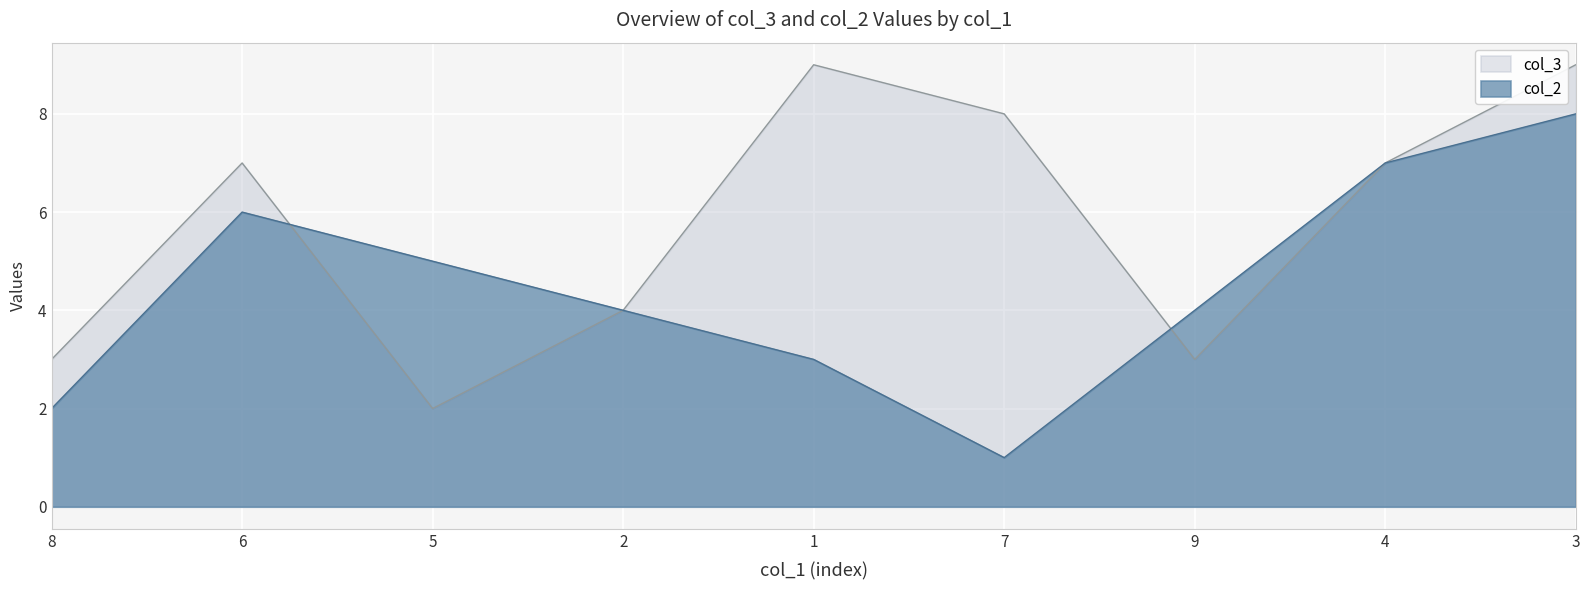

What value does the col_2 series have at 2?

4